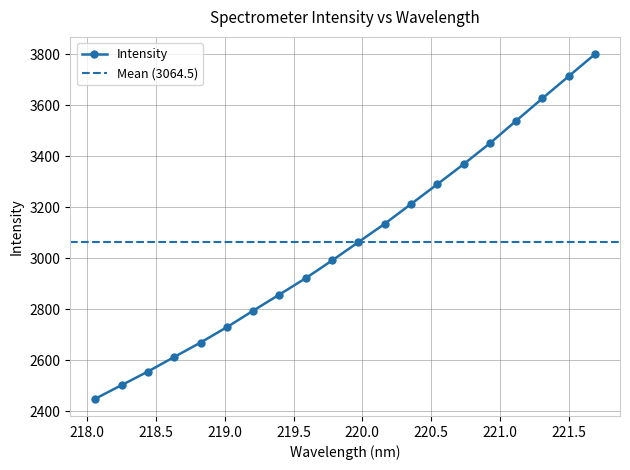

At which label does the data first exceed 3063?

219.9712